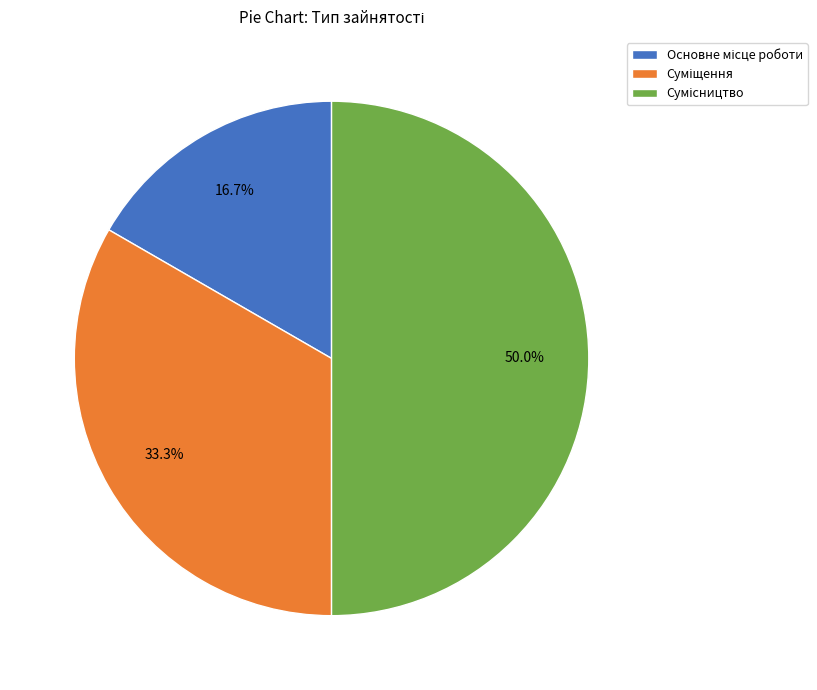

How many slices are in this pie chart?

3